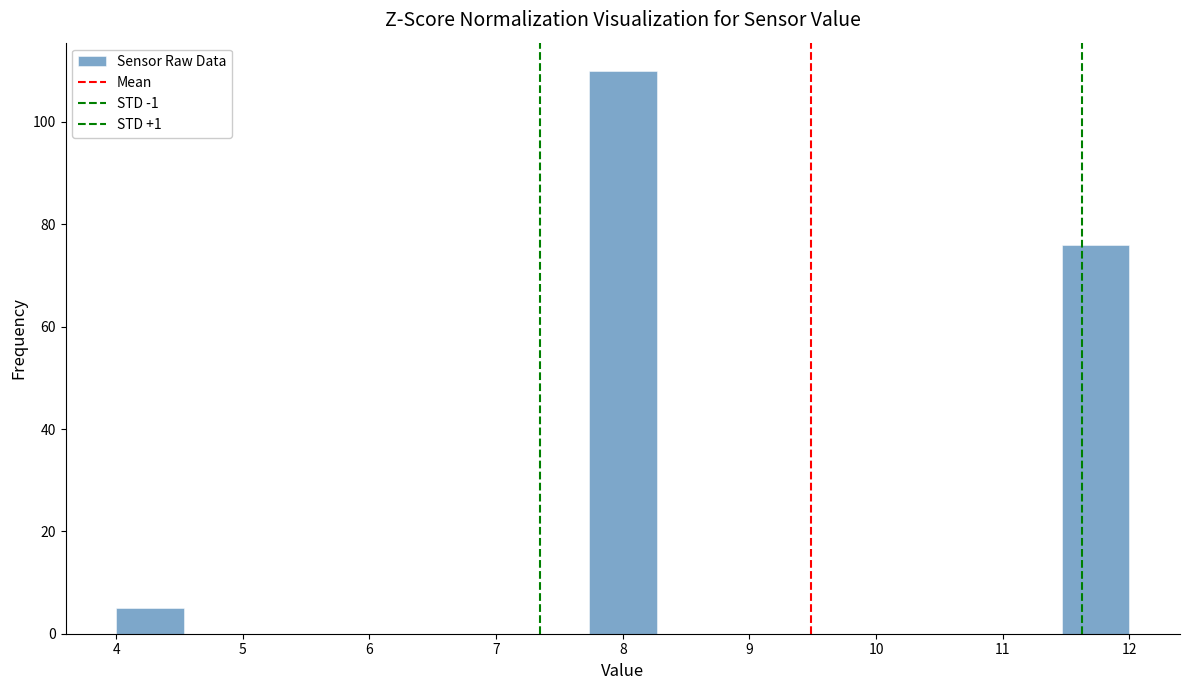

Reading left to right, list every bar in this chart as the range it spans on the x-axis followed by its height. Neither the bar edges nor the heights are printed on the chart, so give them approximately, as read against the axes.

4.0 to 4.5: 6
4.5 to 5.1: 0
5.1 to 5.6: 0
5.6 to 6.1: 0
6.1 to 6.7: 0
6.7 to 7.2: 0
7.2 to 7.7: 0
7.7 to 8.3: 110
8.3 to 8.8: 0
8.8 to 9.3: 0
9.3 to 9.9: 0
9.9 to 10.4: 0
10.4 to 10.9: 0
10.9 to 11.5: 0
11.5 to 12.0: 76